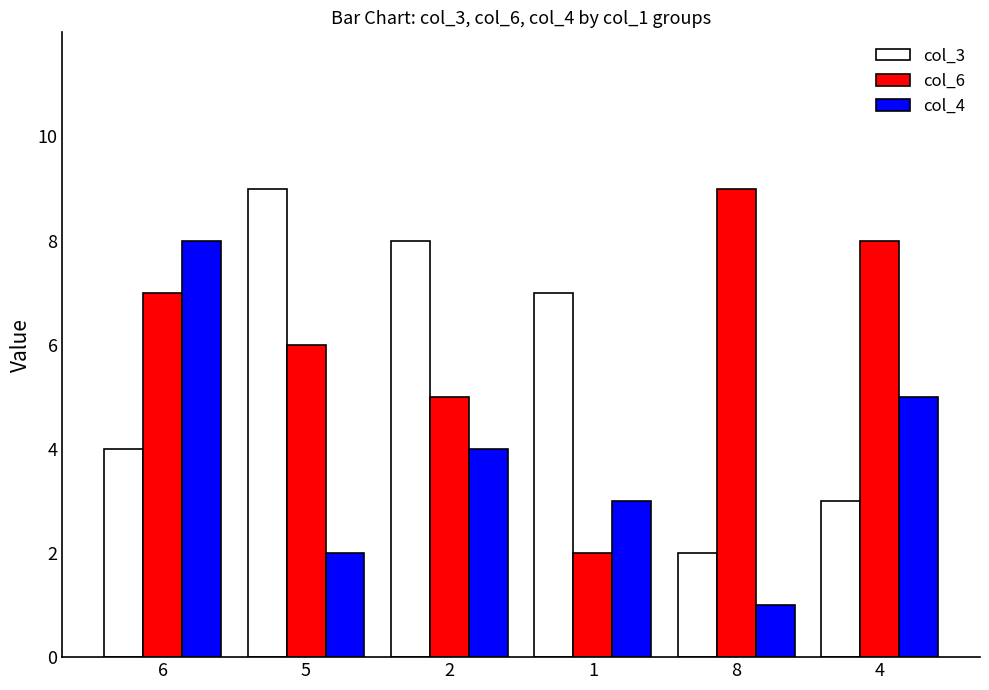

What is the approximate value of col_4 at 1?

3